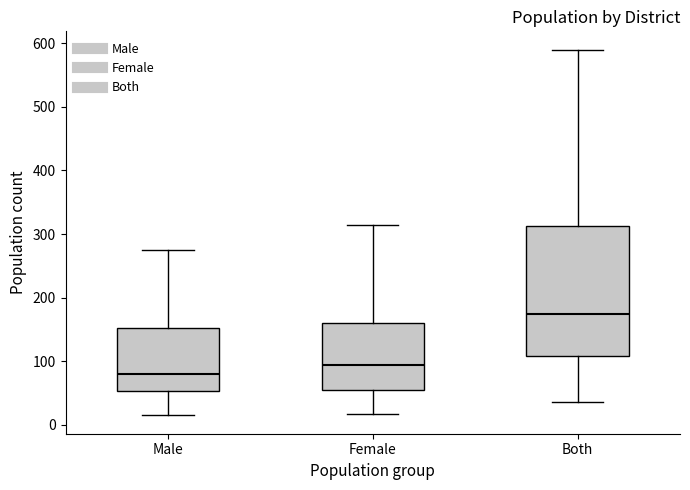

Reading left to right, read every box against the y-axis: the position of its median line, the range the box covers, and the ends of its whiskers. The values are not printed on the chart, so give them approximately, as read against the axis.

Male: median 80, box 50 to 150, whiskers 20 to 280
Female: median 90, box 50 to 160, whiskers 20 to 320
Both: median 180, box 110 to 310, whiskers 40 to 590